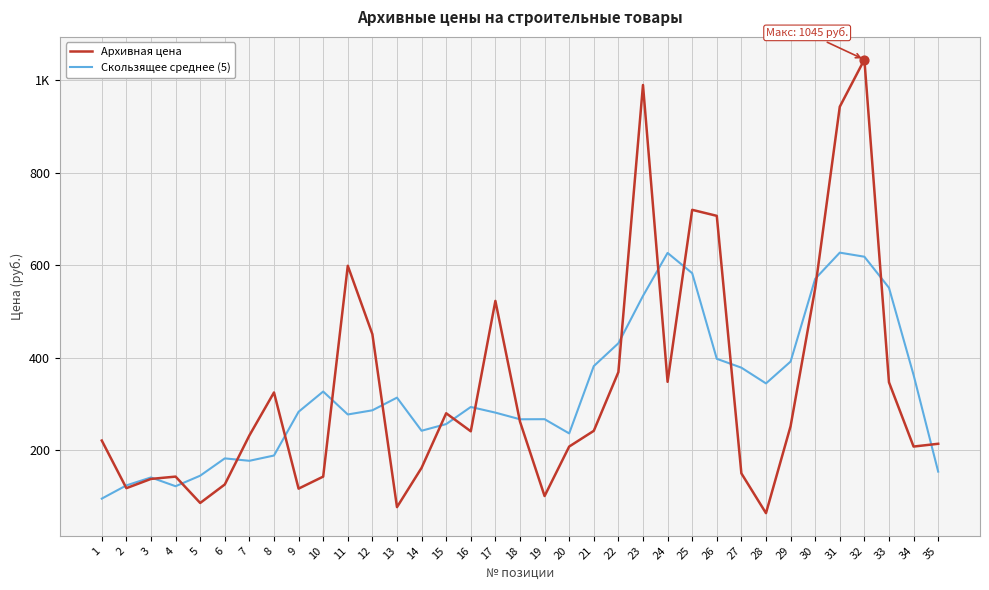

What is the total value across all series at 24?

974.8